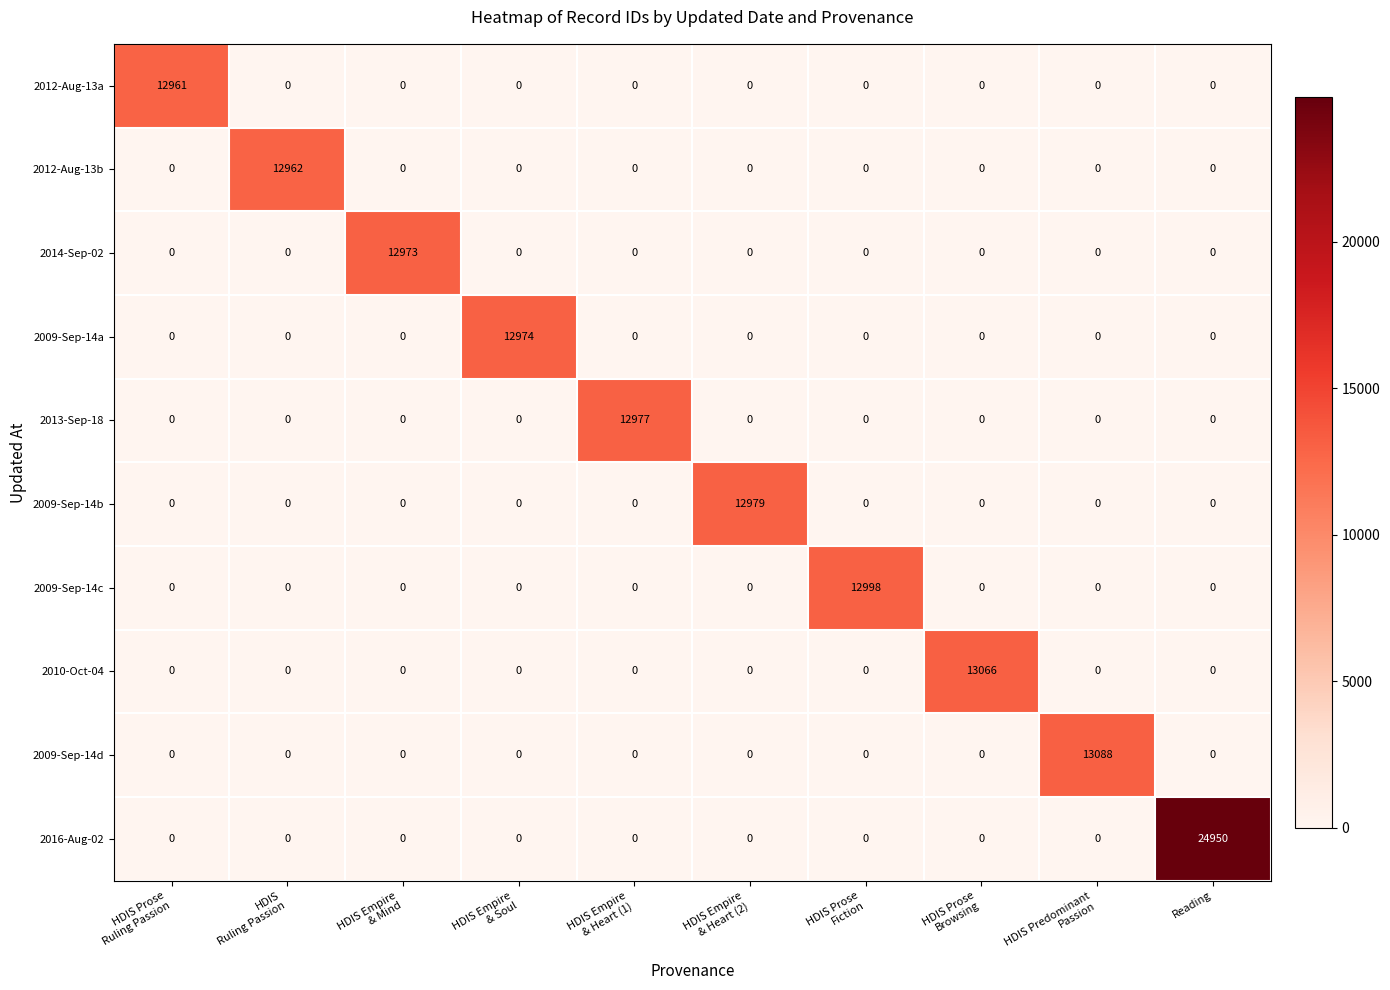

Which series has the largest total across all categories?

2016-Aug-02